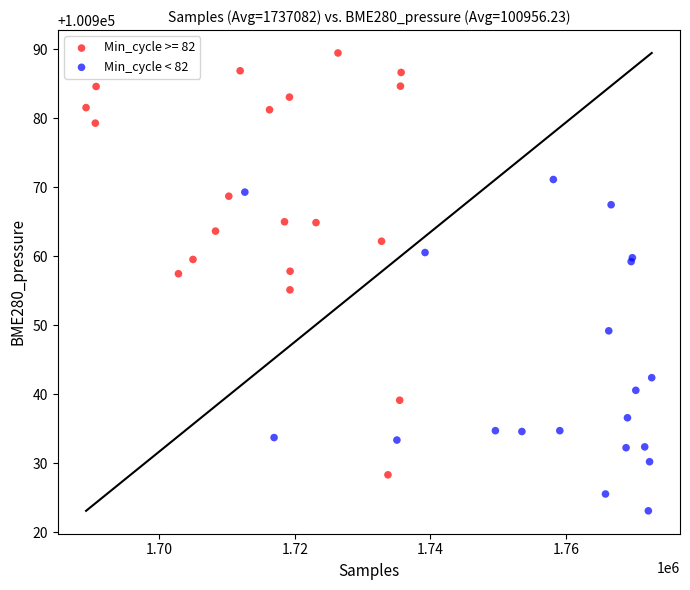

Which series reaches the minimum Y coordinate?

Min_cycle < 82